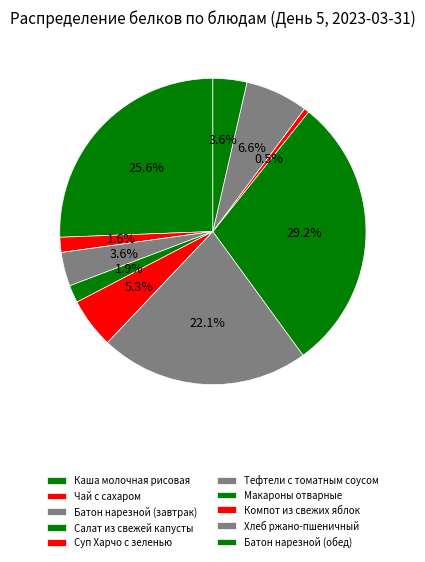

Is it true that Хлеб ржано-пшеничный is 1% of the pie?

False